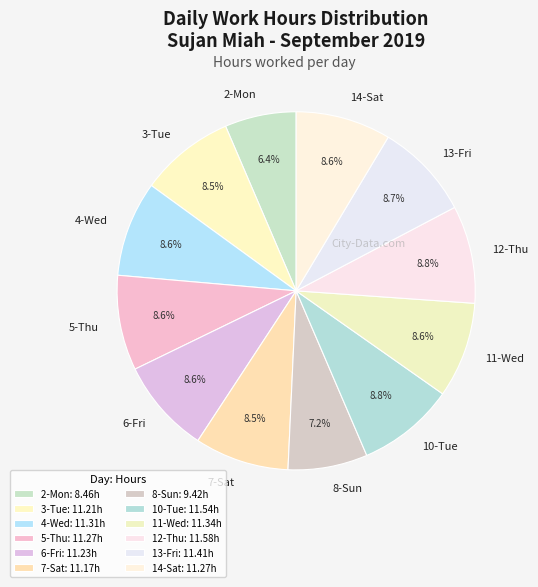

To the nearest percent, what percentage of the pie is 13-Fri?

9%